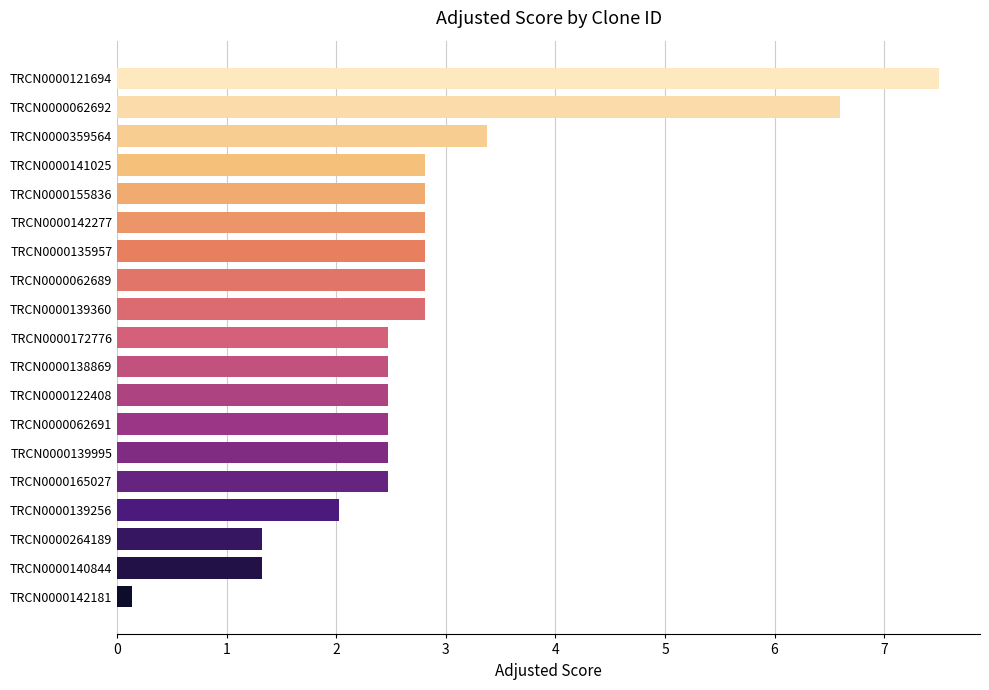

What is the sum of all values?

54.0